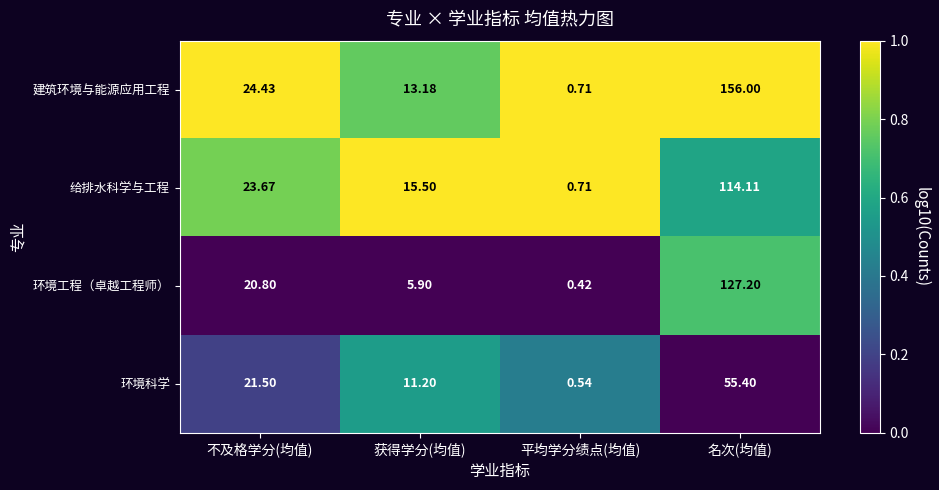

At which category is the sum across all series the highest?

名次(均值)